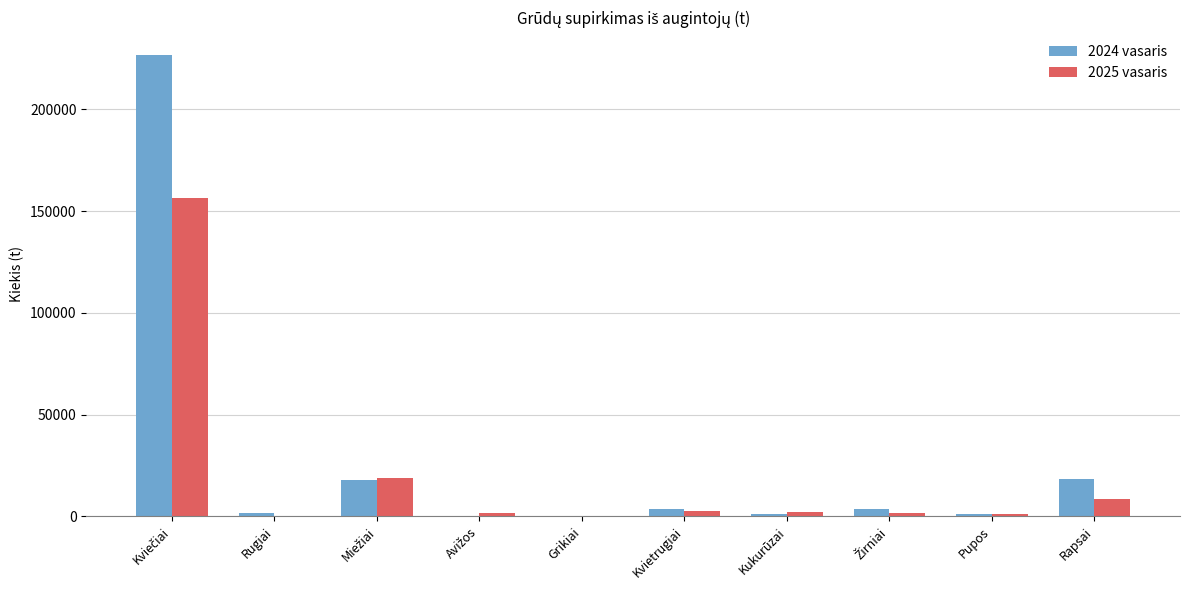

What is the greatest value displayed?

226685.5